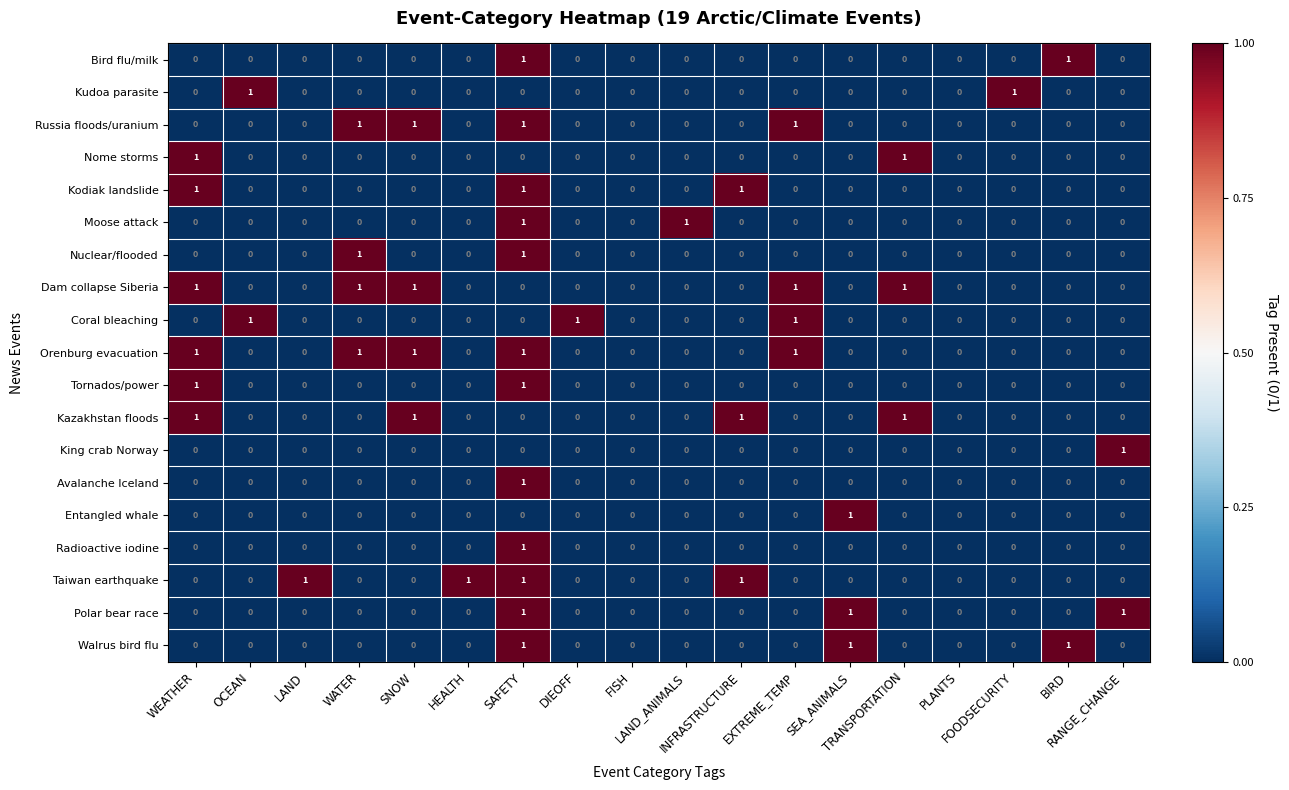

How many King crab Norway values are between 0 and 1?

18